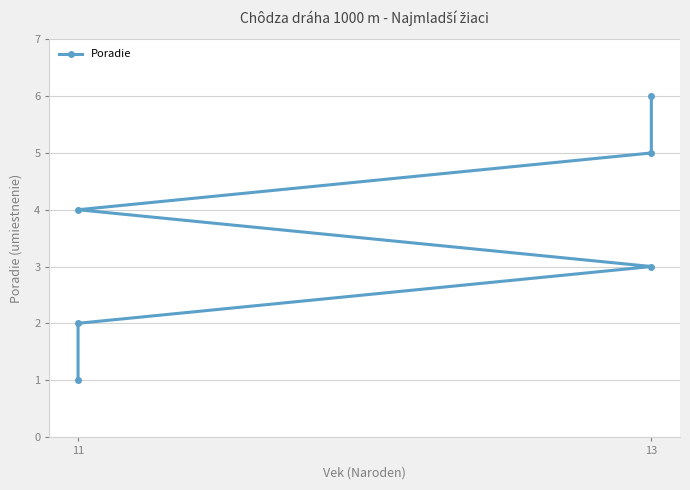

True or false: the data has more than 0 interior local peaks.

False